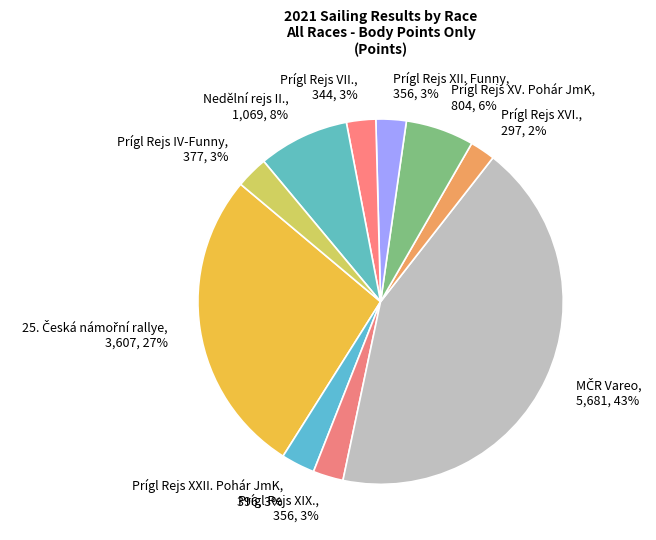

To the nearest percent, what is the difference between the Prígl Rejs XV. Pohár JmK and Prígl Rejs XXII. Pohár JmK slice percentages?

3%